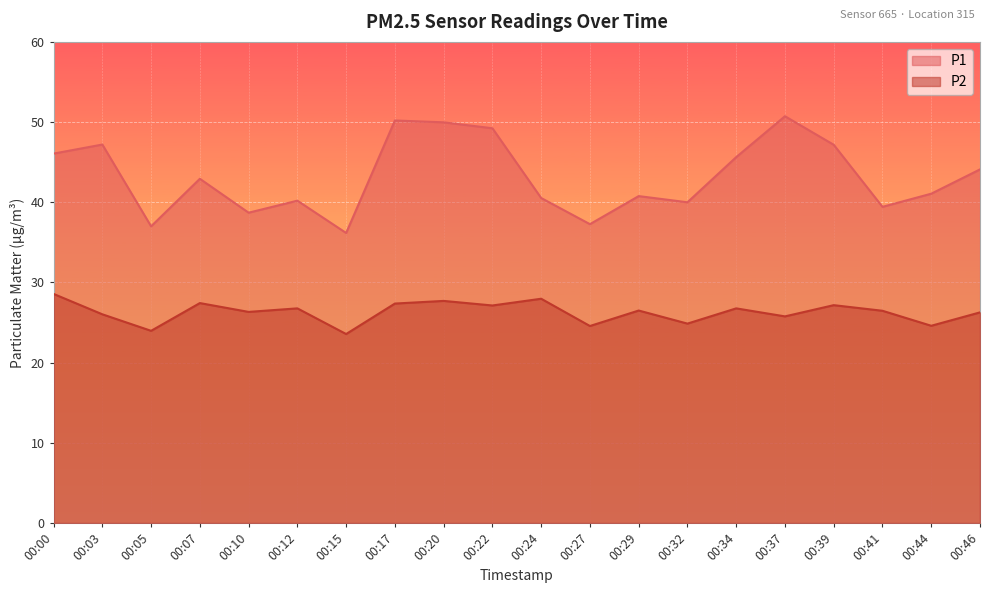

Which series has the widest spread of values?

P1